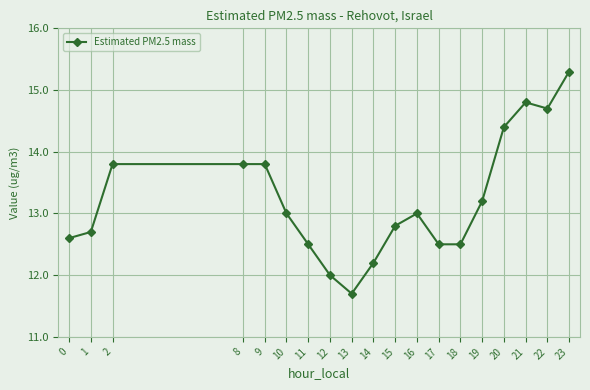

The chart shows a value of 22.3 at 1. True or false?

False